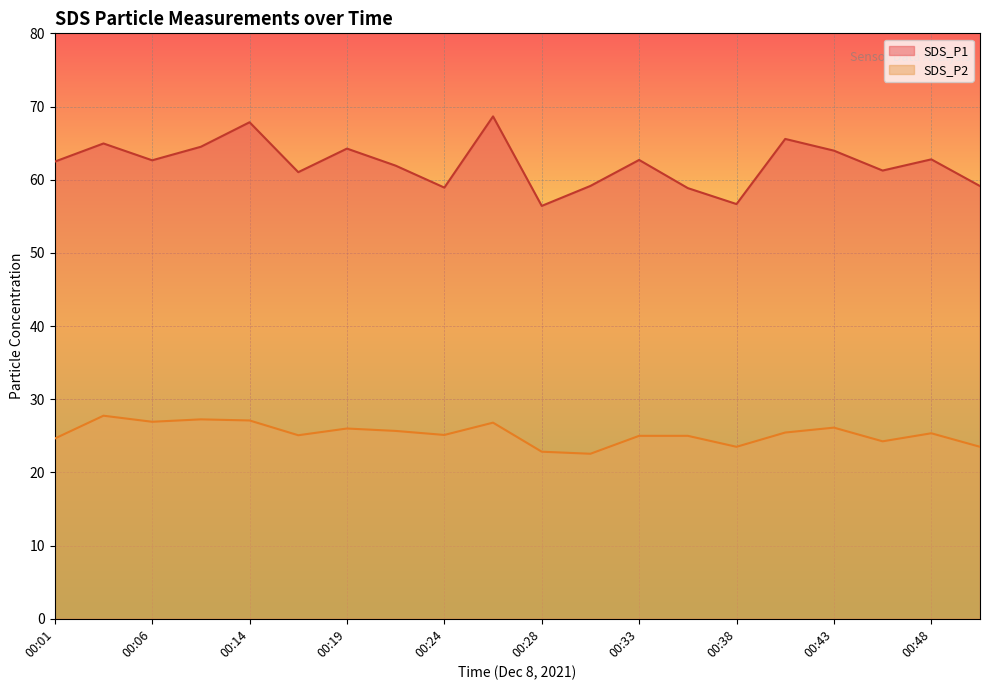

True or false: SDS_P1 has a value of 65.6 at 00:41.

True